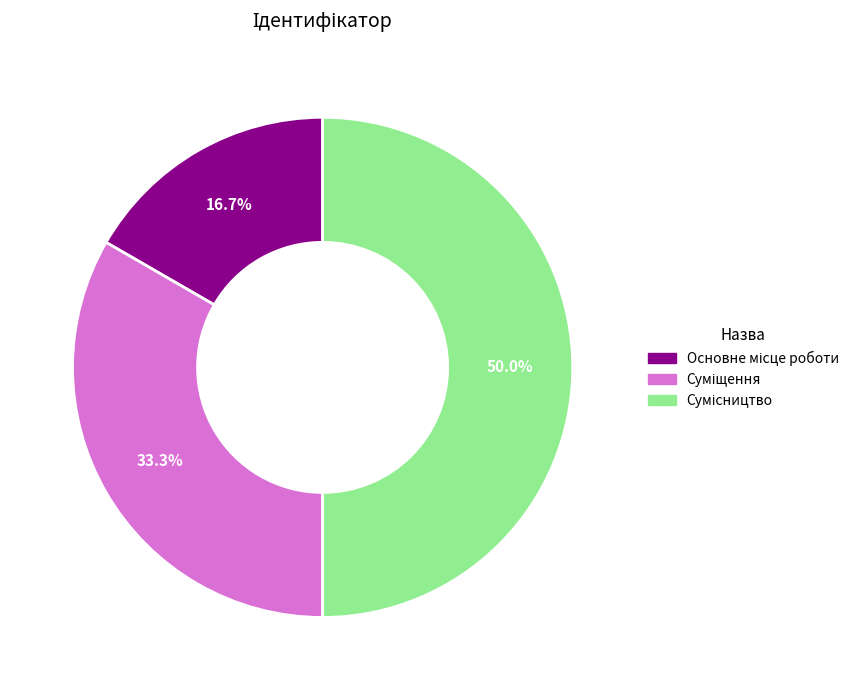

To the nearest percent, what is the average slice percentage?

33%